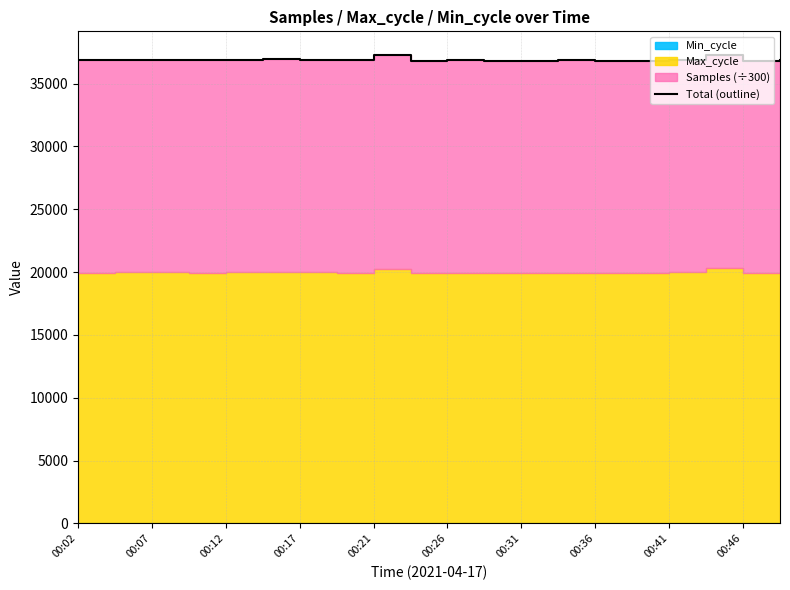

How many lines are shown in the chart?

1